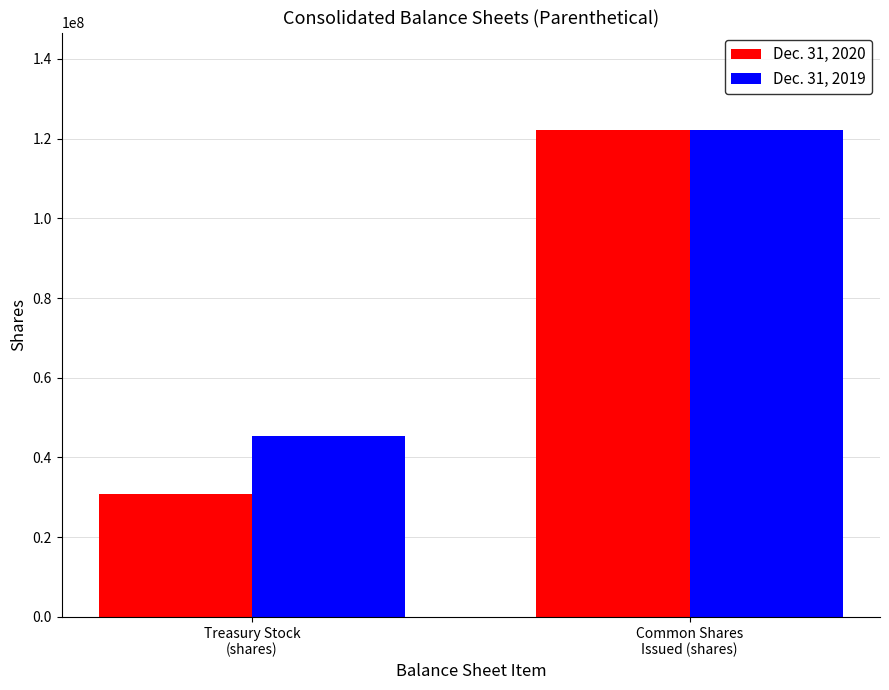

Rank the categories by Dec. 31, 2020 value from lowest to highest.

Treasury Stock
(shares), Common Shares
Issued (shares)